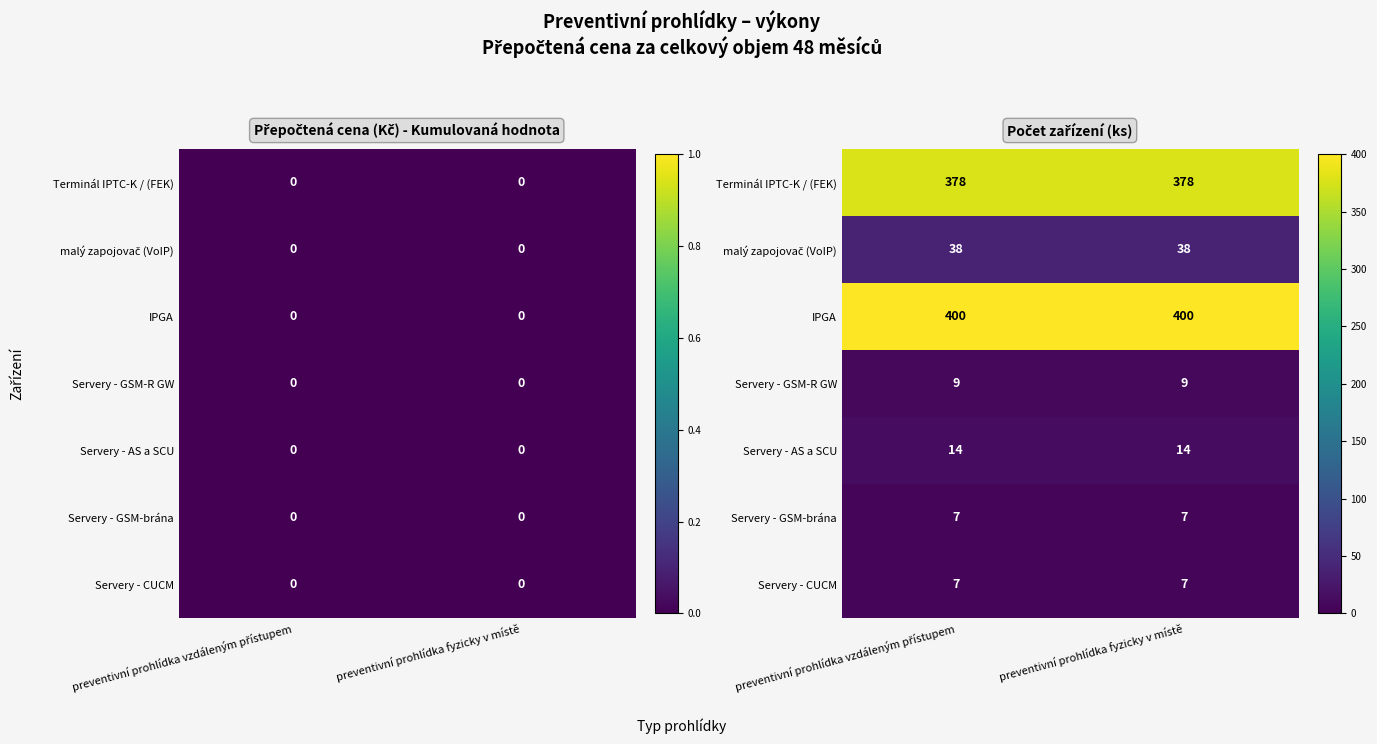

Where is malý zapojovač (VoIP) nearest to the value 38?

preventivní prohlídka vzdáleným přístupem